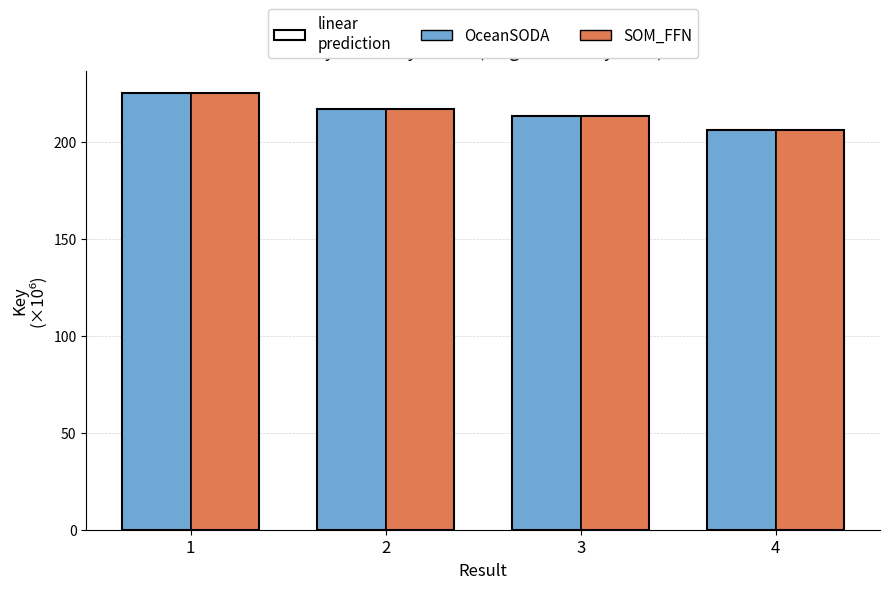

What is the value of the SOM_FFN bar at the 1st from the left?

225.3